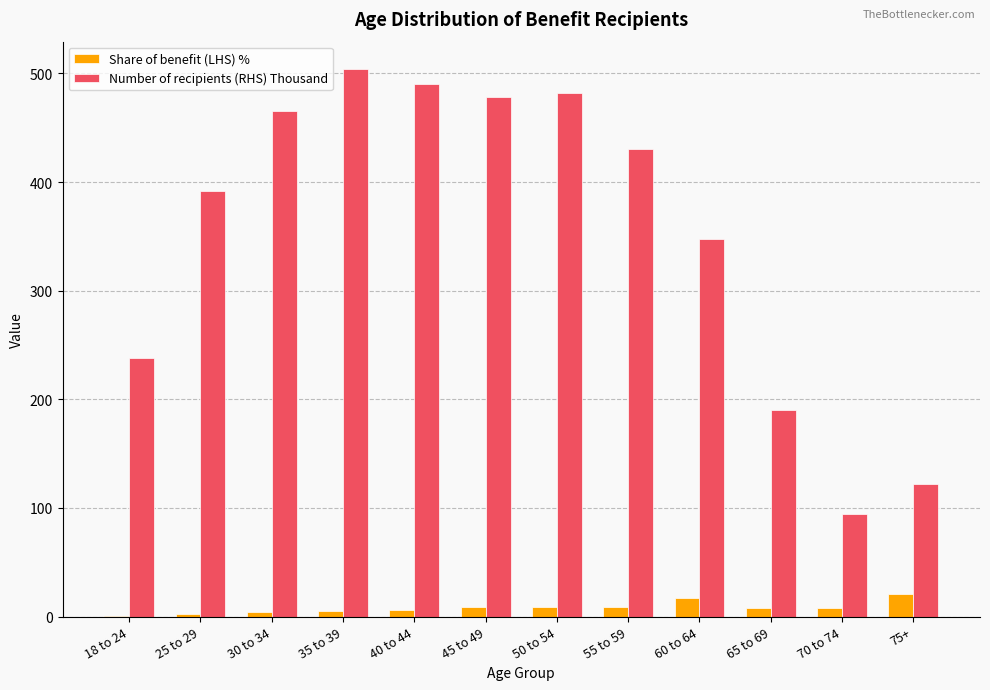

What is the sum of all Number of recipients (RHS) Thousand values?

4233